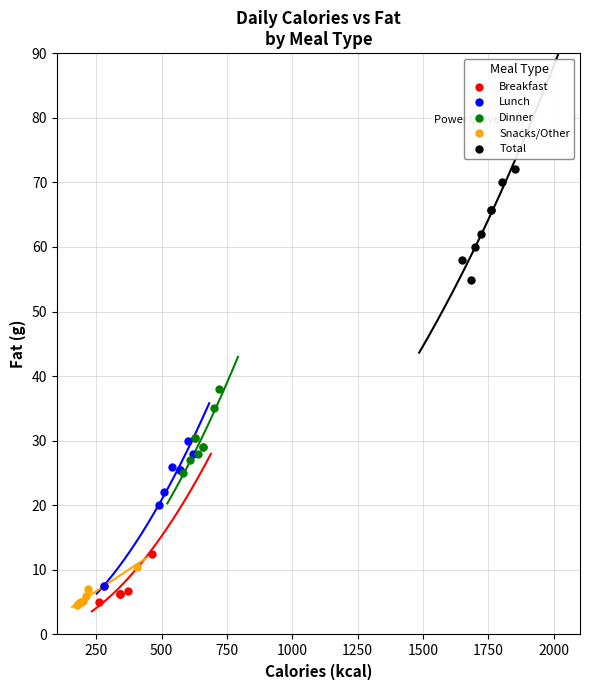

What are all the series names shown in the legend?

Breakfast, Lunch, Dinner, Snacks/Other, Total